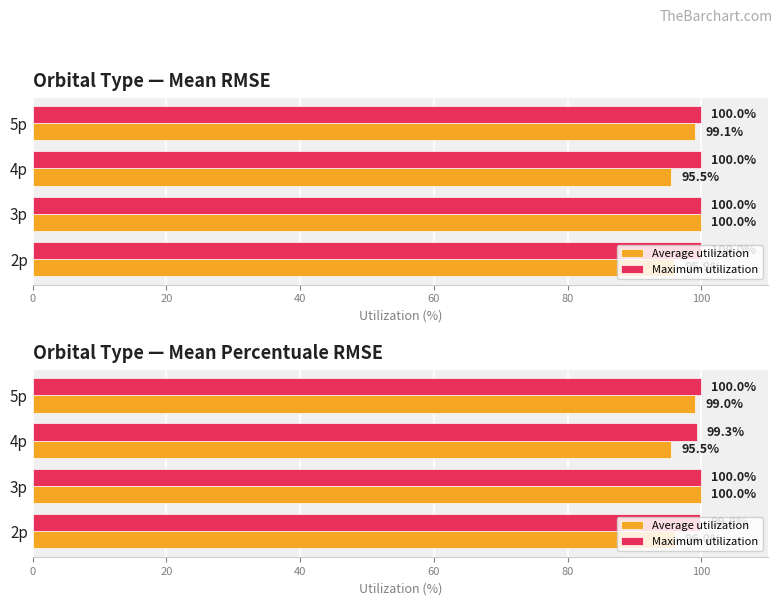

Reading right to left, extract all data points from this chart.

Average utilization: 99.0	95.5	100.0	96.0
Maximum utilization: 100.0	99.3	100.0	99.8